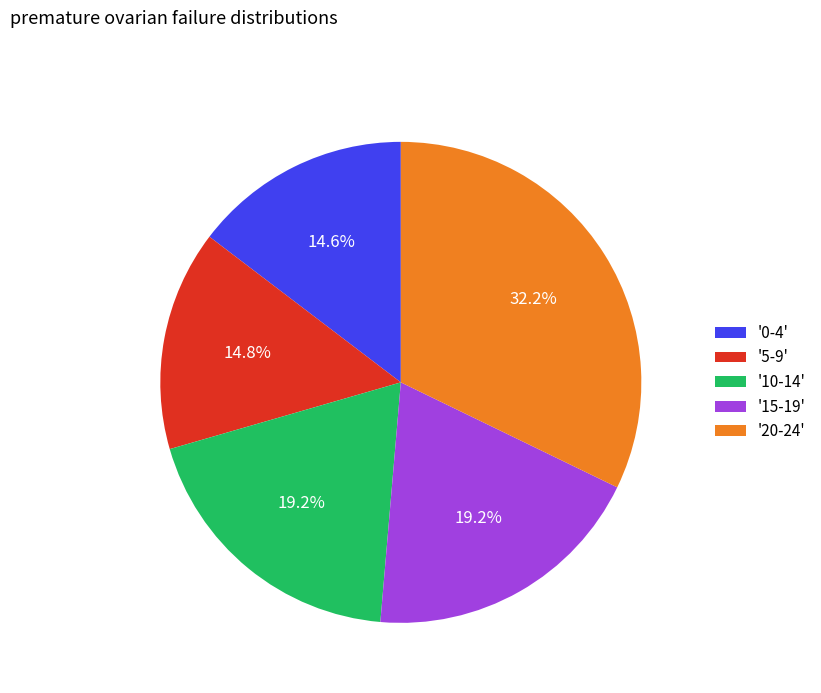

Is there any slice that represents more than half of the pie?

No